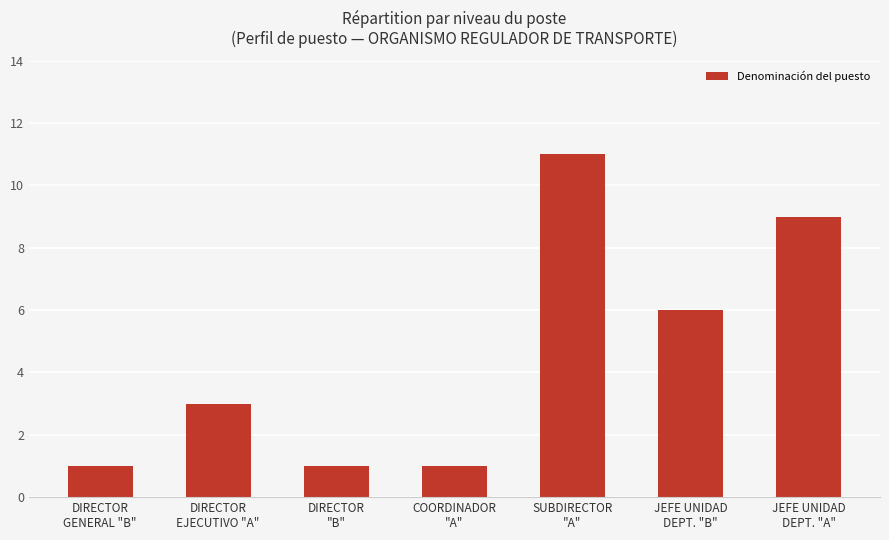

What is the maximum value shown in the chart?

11